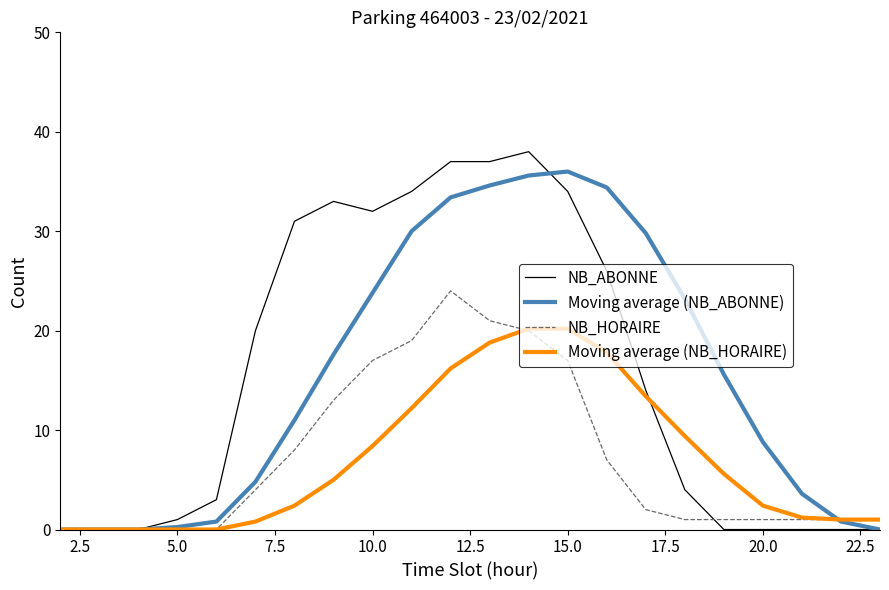

What are all the series names shown in the legend?

NB_ABONNE, Moving average (NB_ABONNE), NB_HORAIRE, Moving average (NB_HORAIRE)